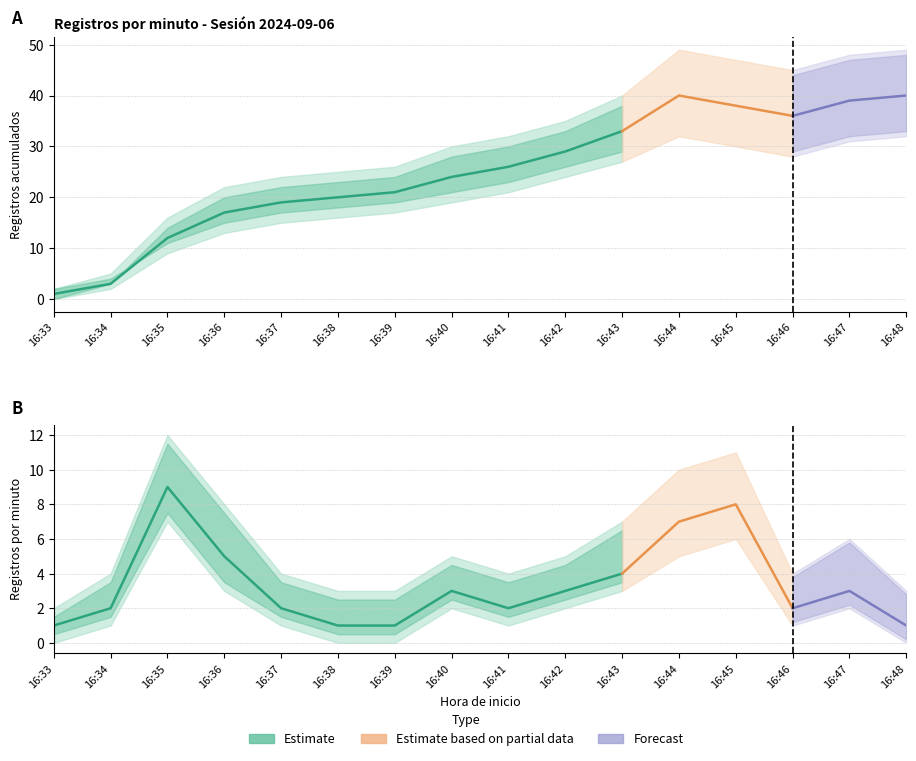

The value of Lower estimate at 16:39 is 17. True or false?

True